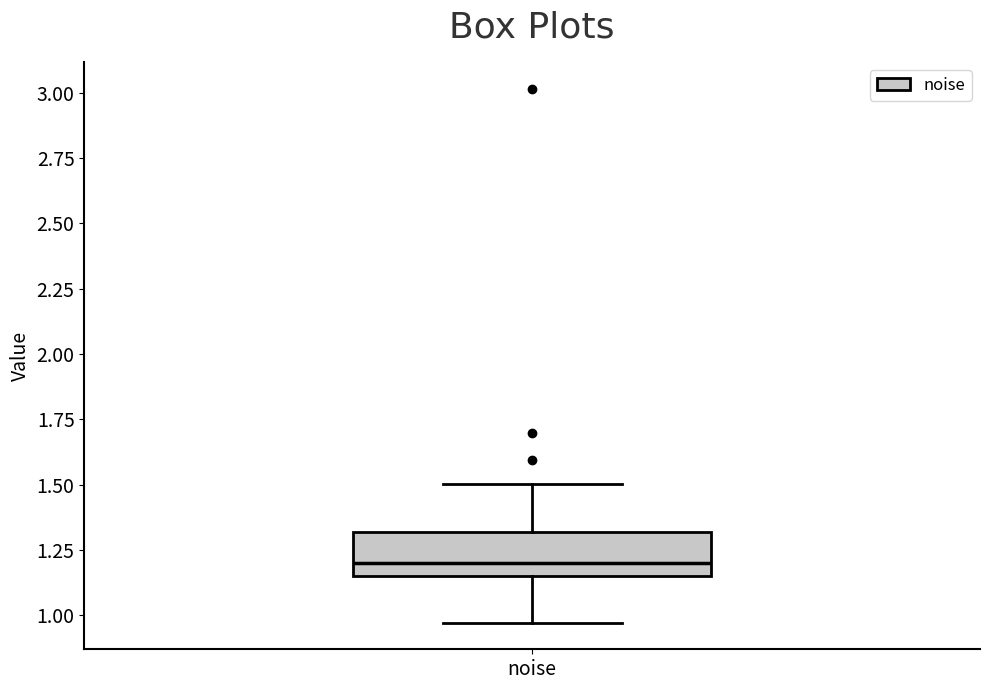

Where does the lower whisker of the box for noise end on the y-axis? The values are not printed on the chart, so give them approximately, as read against the axis.

0.95